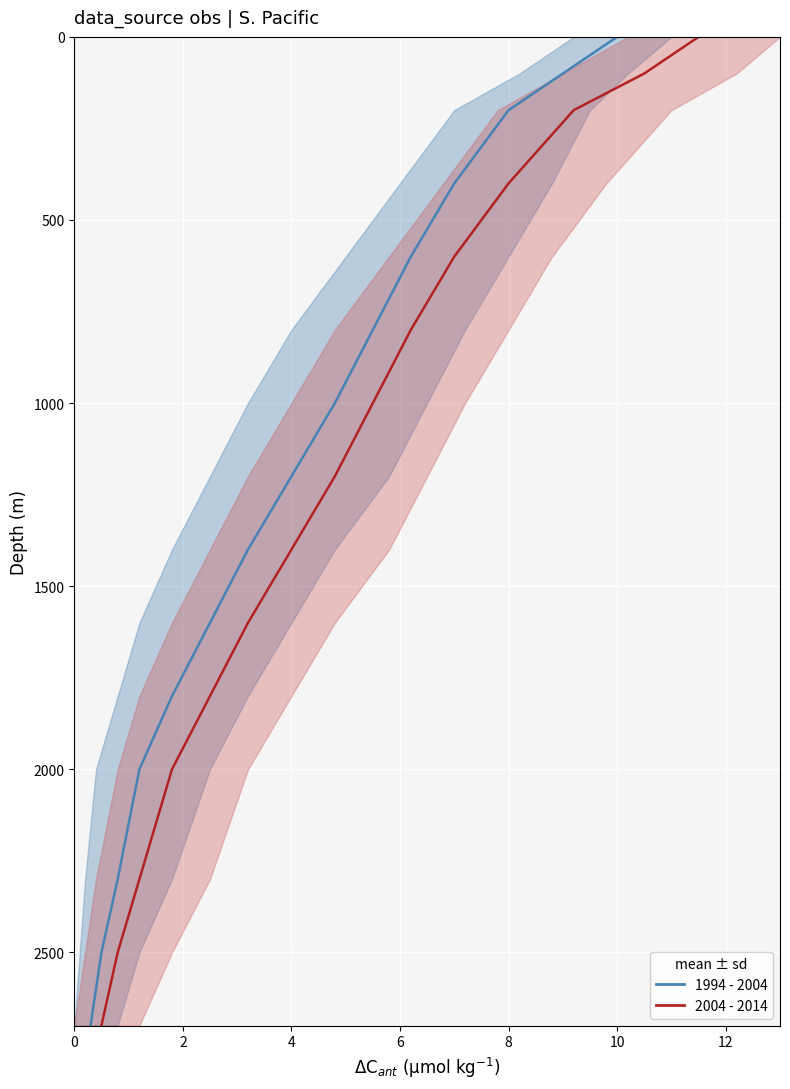

What is the sum of the 1994 - 2004 values at 6 and 12?

3400